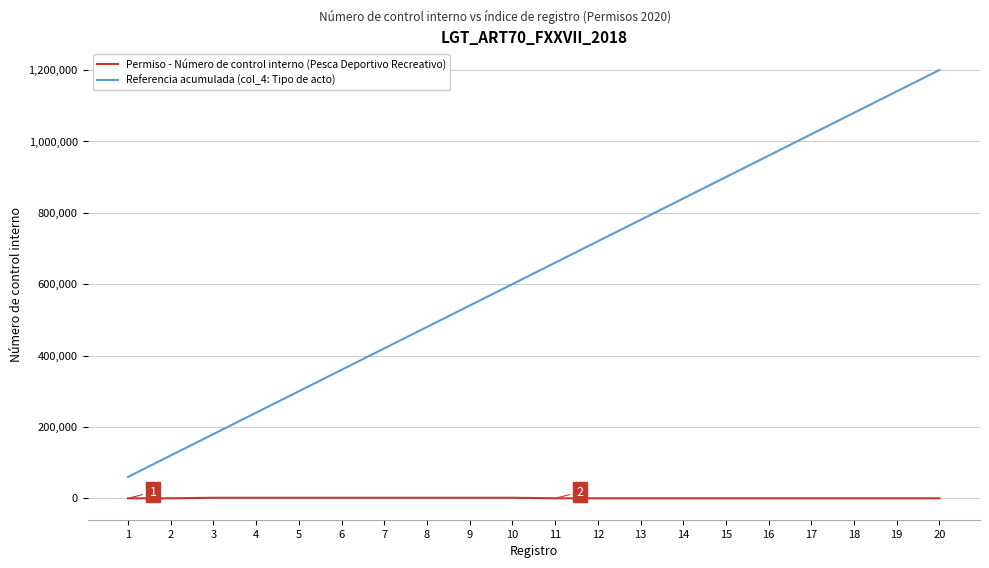

At which category is the sum across all series the highest?

20